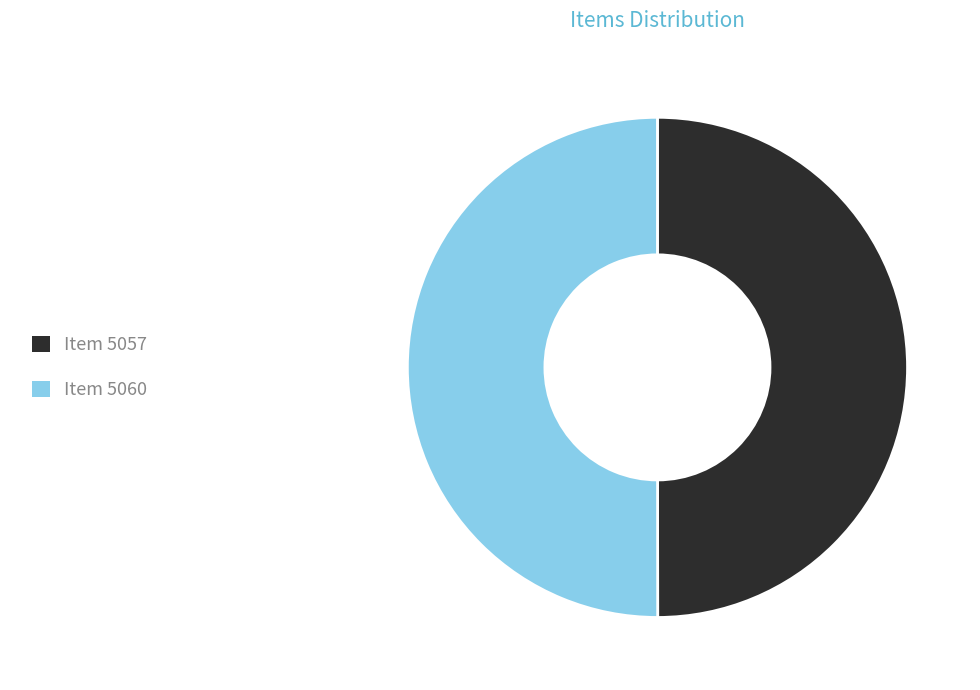

Is it true that Item 5057 is 56% of the pie?

False